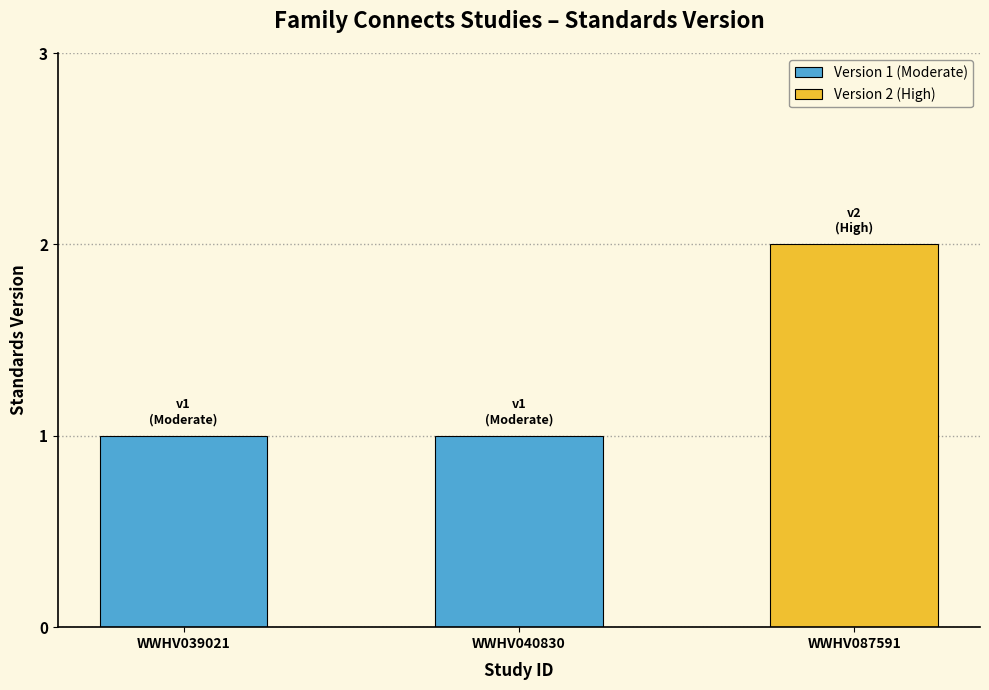

What is the value of the 1st bar from the left?

1